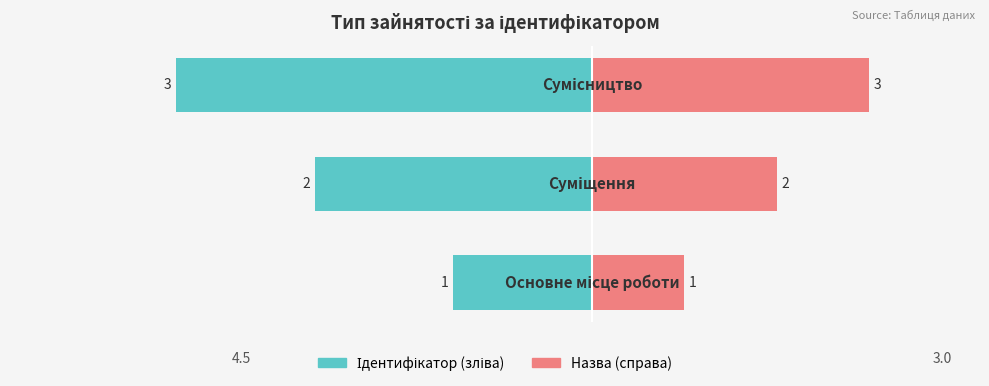

Is it true that Назва equals 45 at 2?

False